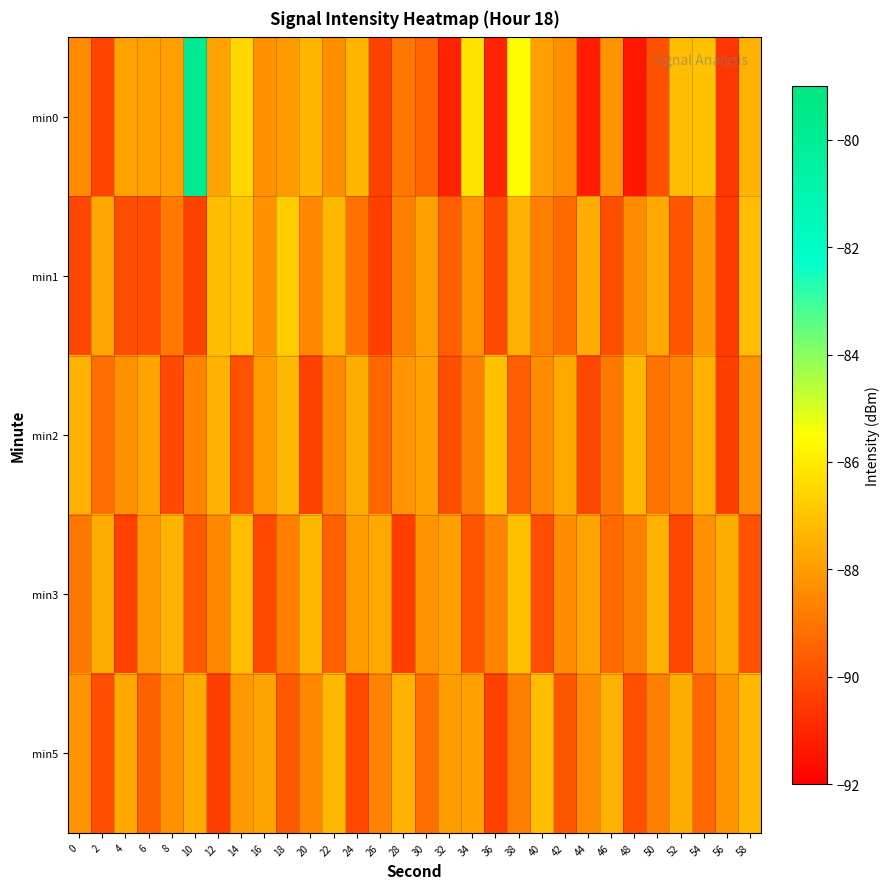

Reading left to right, list all the values displayed in this chart.

min0: 0=-88.5	2=-90.2	4=-87.9	6=-87.9	8=-87.9	10=-79.8	12=-87.8	14=-86.5	16=-88.3	18=-88.0	20=-87.3	22=-88.4	24=-87.4	26=-90.3	28=-89.0	30=-89.4	32=-91.1	34=-86.2	36=-91.1	38=-85.6	40=-87.9	42=-88.4	44=-91.2	46=-88.2	48=-91.4	50=-89.9	52=-87.2	54=-87.1	56=-90.6	58=-87.4
min1: 0=-90.2	2=-87.8	4=-90.0	6=-90.1	8=-88.9	10=-90.3	12=-87.2	14=-87.0	16=-88.3	18=-86.8	20=-88.5	22=-87.3	24=-89.1	26=-90.4	28=-88.7	30=-87.9	32=-89.6	34=-88.2	36=-90.1	38=-87.5	40=-88.8	42=-89.3	44=-87.6	46=-90.0	48=-88.4	50=-87.7	52=-89.8	54=-88.1	56=-90.5	58=-87.2
min2: 0=-87.5	2=-89.2	4=-88.3	6=-87.8	8=-90.1	10=-88.6	12=-87.4	14=-89.9	16=-88.0	18=-87.3	20=-90.3	22=-88.5	24=-87.6	26=-89.4	28=-88.2	30=-87.9	32=-90.0	34=-88.7	36=-87.1	38=-89.6	40=-88.4	42=-87.7	44=-90.2	46=-88.9	48=-87.3	50=-89.1	52=-88.6	54=-87.5	56=-90.4	58=-88.3
min3: 0=-89.0	2=-87.6	4=-90.3	6=-88.1	8=-87.4	10=-89.7	12=-88.5	14=-87.2	16=-90.1	18=-88.8	20=-87.3	22=-89.5	24=-88.0	26=-87.7	28=-90.4	30=-88.2	32=-87.9	34=-89.8	36=-88.6	38=-87.1	40=-90.0	42=-88.4	44=-87.8	46=-89.3	48=-88.7	50=-87.5	52=-90.2	54=-88.3	56=-87.6	58=-89.9
min5: 0=-88.2	2=-90.0	4=-87.7	6=-89.5	8=-88.3	10=-87.6	12=-90.4	14=-88.1	16=-87.8	18=-89.7	20=-88.5	22=-87.3	24=-90.1	26=-88.6	28=-87.4	30=-89.2	32=-88.0	34=-87.9	36=-90.3	38=-88.7	40=-87.2	42=-89.8	44=-88.4	46=-87.5	48=-90.0	50=-88.8	52=-87.6	54=-89.4	56=-88.2	58=-87.3